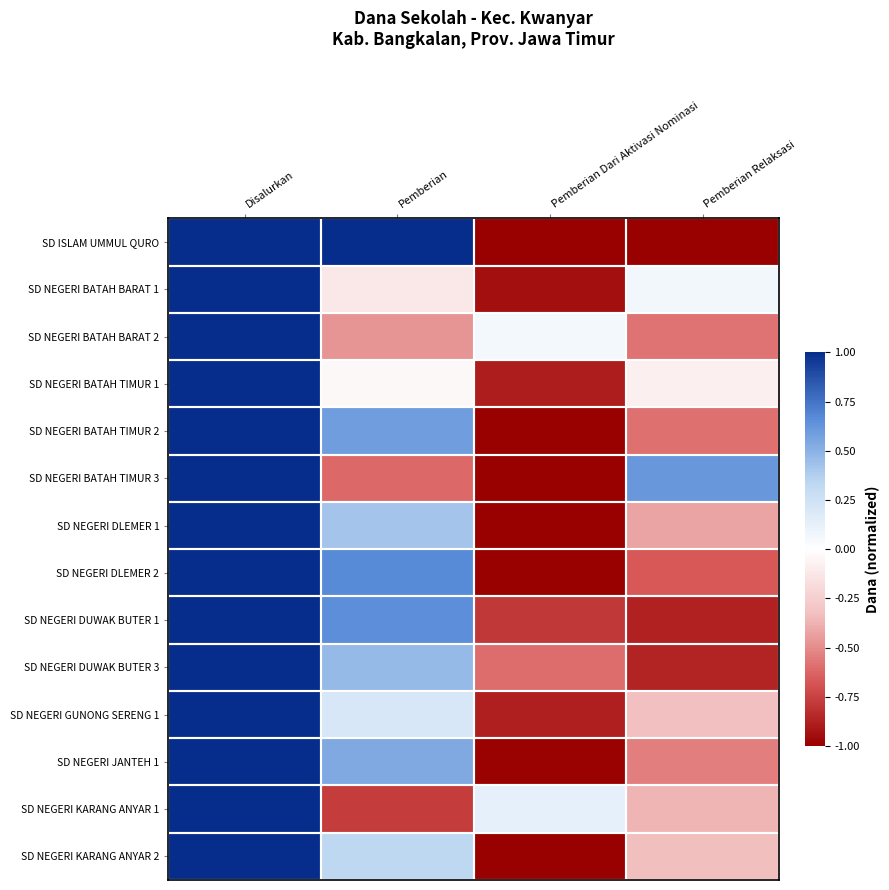

Which has a higher value, Disalurkan or Pemberian Relaksasi?

Disalurkan